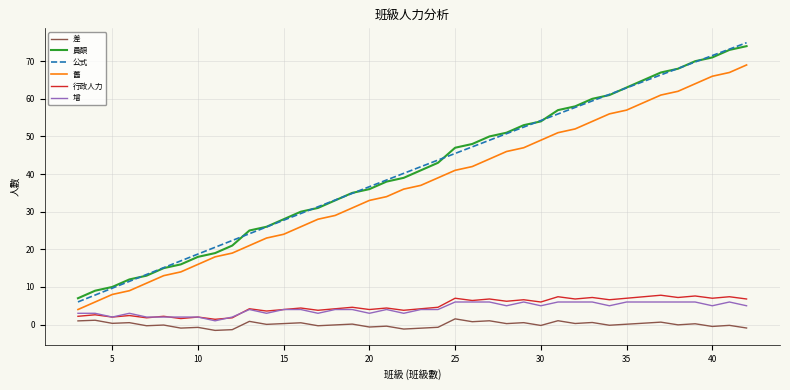

Which series has the widest spread of values?

公式